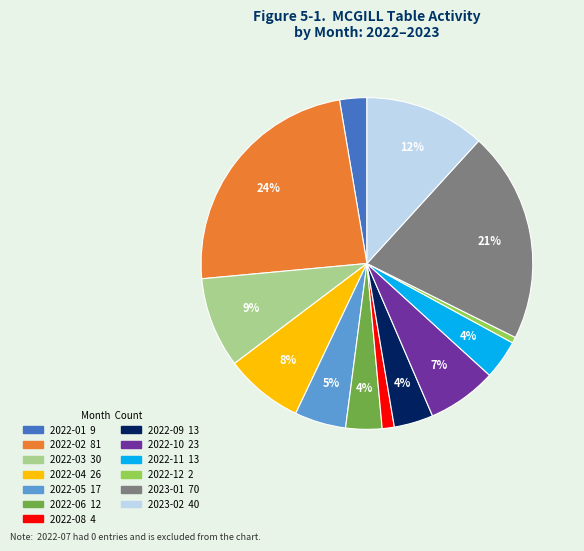

True or false: 2022-08 accounts for 11% of the total.

False